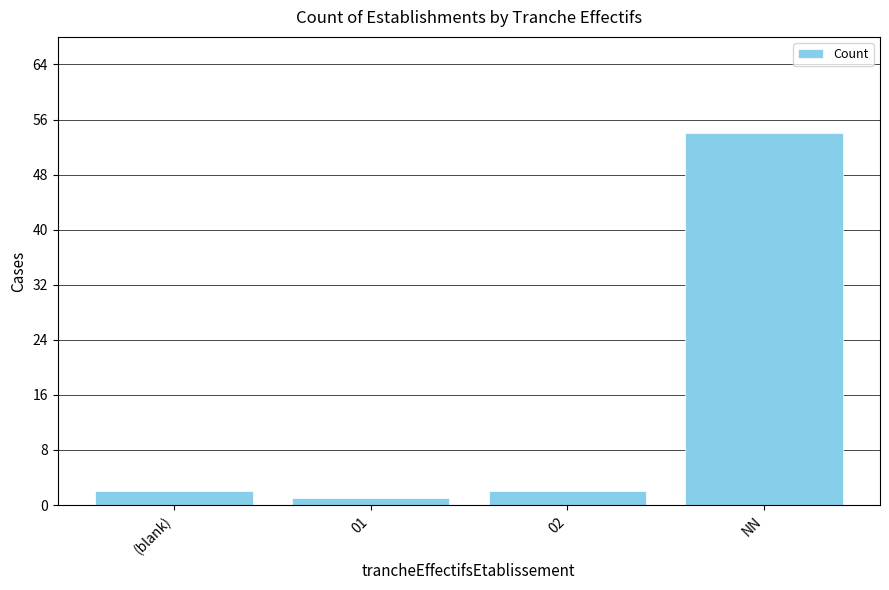

What is the ratio of the value at 01 to the value at 02?

0.5